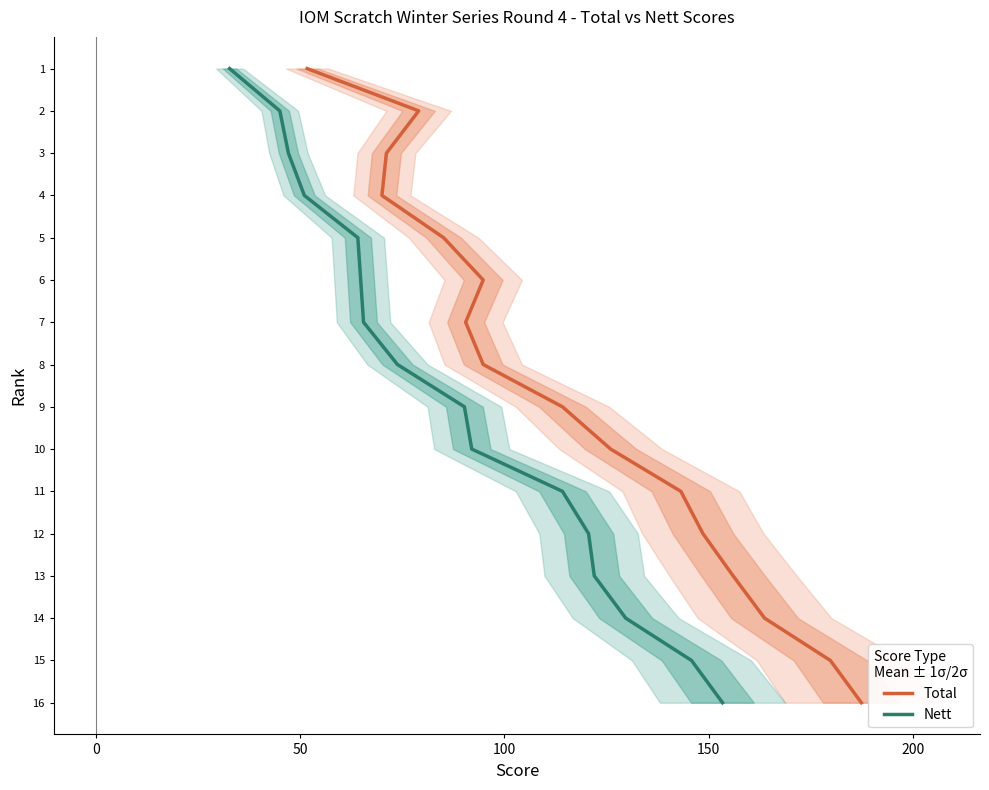

What is the maximum value for Nett?

16